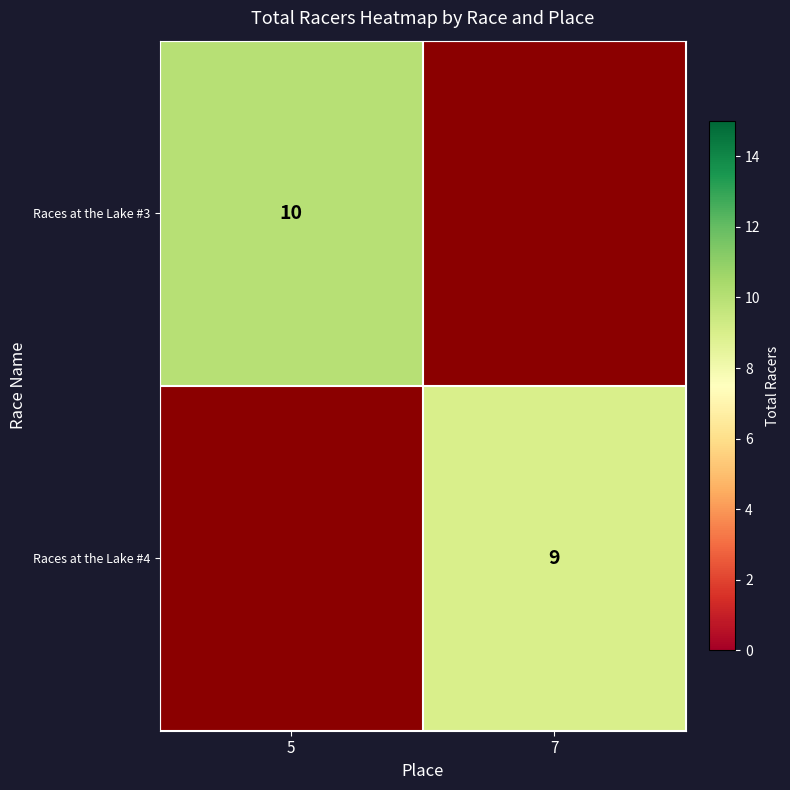

Is the value of Races at the Lake #3 at 5 greater than the value of Races at the Lake #4 at 7?

Yes